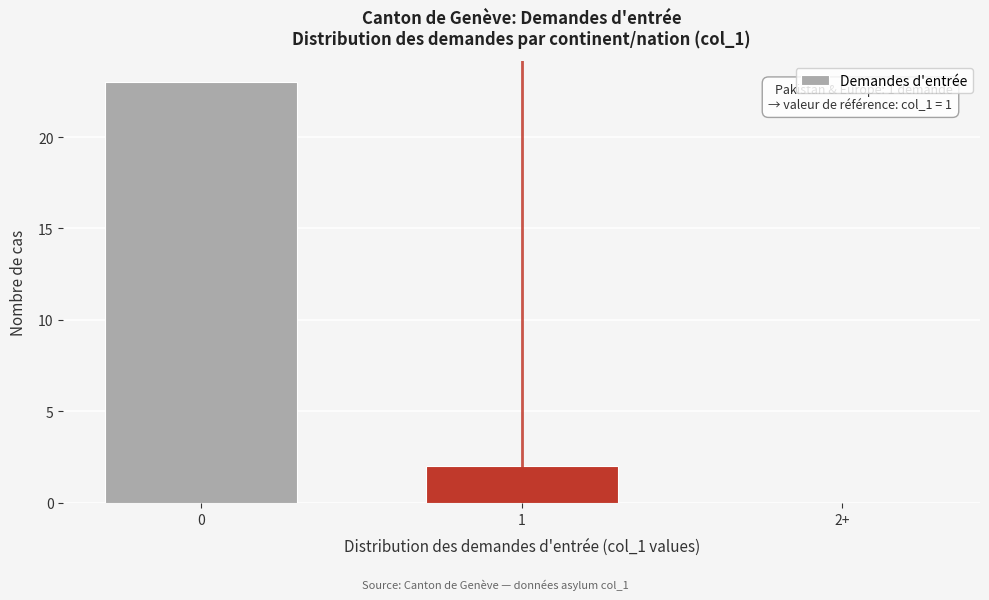

Reading right to left, what are all the values shown in this chart?

2+=0	1=2	0=23